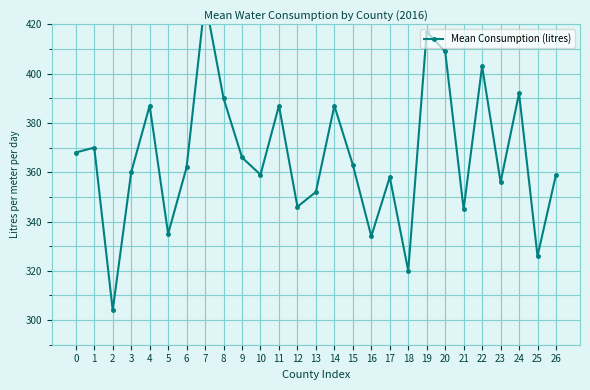

Reading right to left, list all the values displayed in this chart.

26=359	25=326	24=392	23=356	22=403	21=345	20=409	19=417	18=320	17=358	16=334	15=363	14=387	13=352	12=346	11=387	10=359	9=366	8=390	7=430	6=362	5=335	4=387	3=360	2=304	1=370	0=368